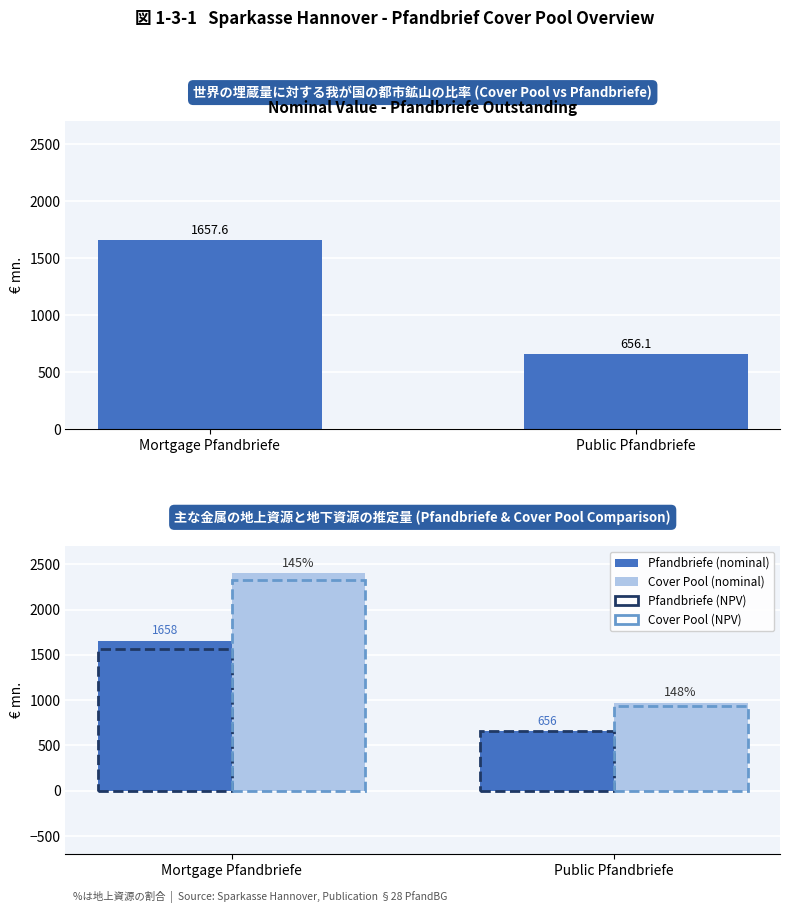

What is the value of the Cover Pool (nominal) bar at the 1st from the left?

2399.7